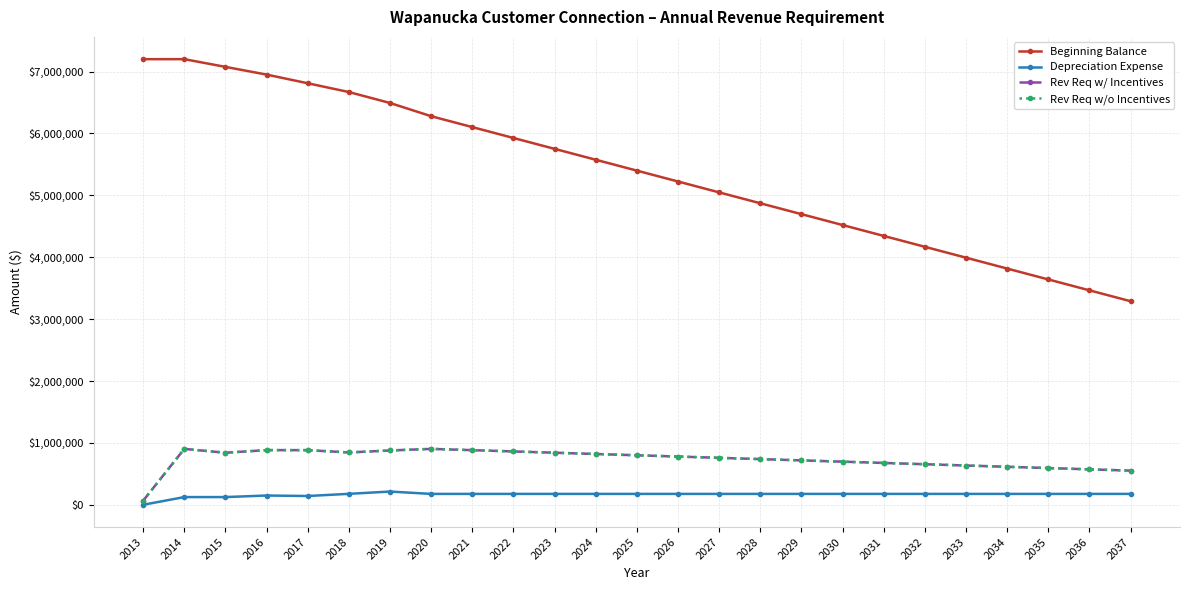

True or false: Beginning Balance and Rev Req w/ Incentives cross at least once.

False